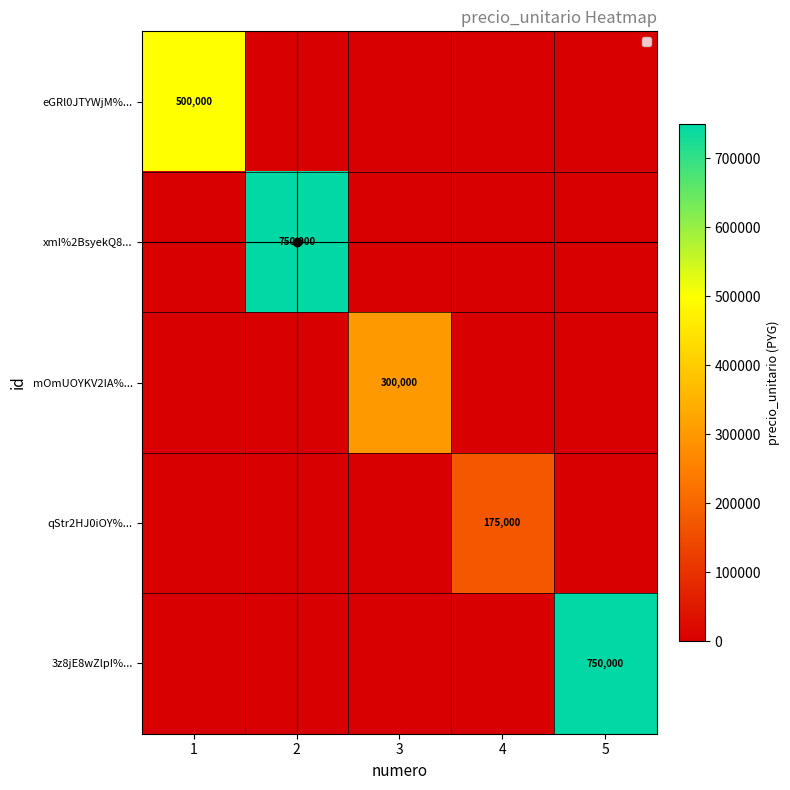

True or false: eGRl0JTYWjM%... has a value of 666477 at 1.

False